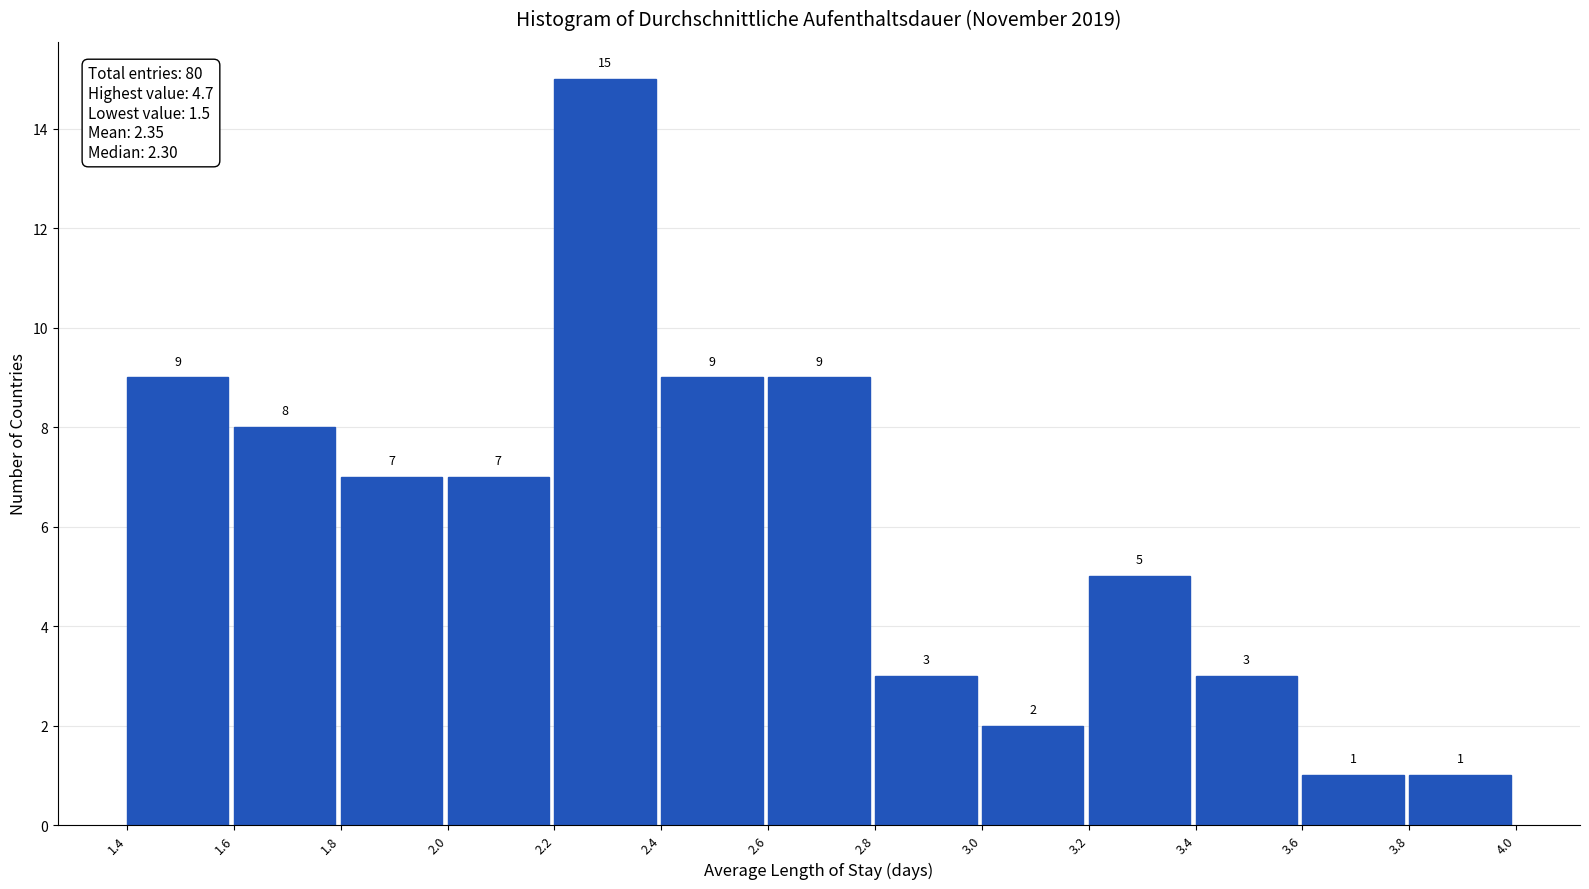

Reading left to right, list every bar in this chart as the range it spans on the x-axis followed by its height.

1.4 to 1.6: 9
1.6 to 1.8: 8
1.8 to 2.0: 7
2.0 to 2.2: 7
2.2 to 2.4: 15
2.4 to 2.6: 9
2.6 to 2.8: 9
2.8 to 3.0: 3
3.0 to 3.2: 2
3.2 to 3.4: 5
3.4 to 3.6: 3
3.6 to 3.8: 1
3.8 to 4.0: 1